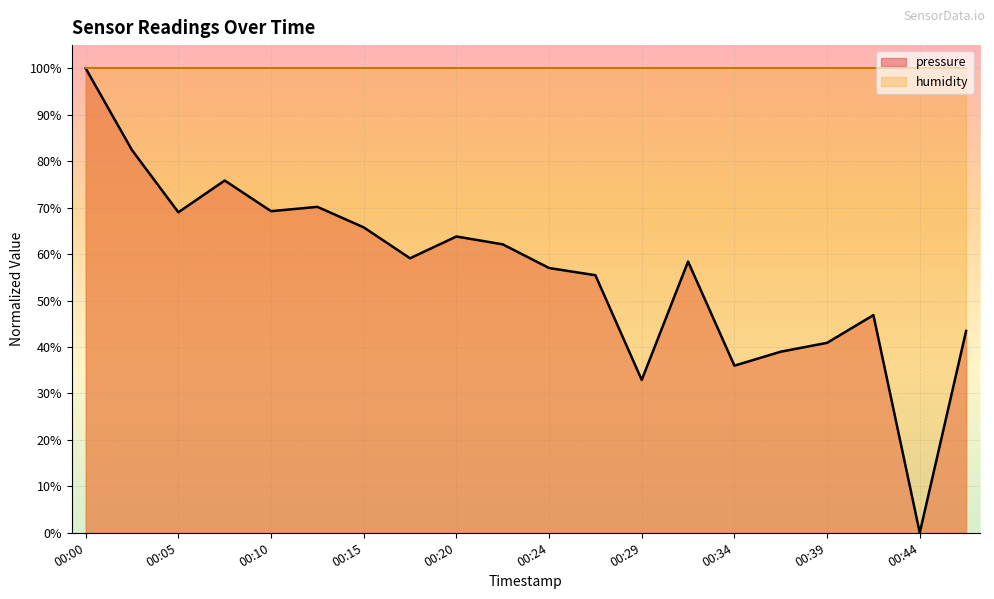

Is it true that the value at 00:12 is 43.1?

False